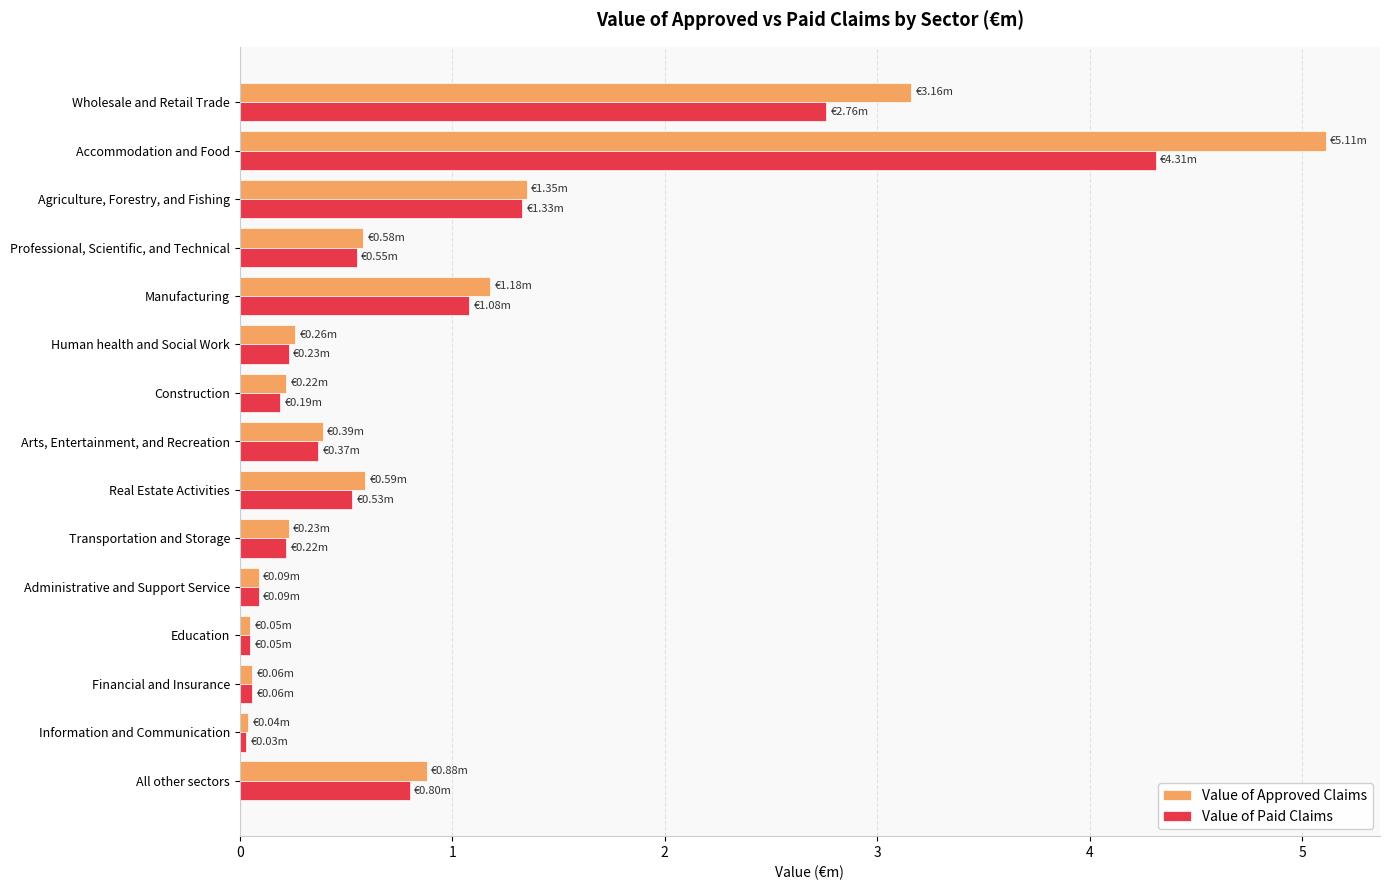

What are all the series names shown in the legend?

Value of Approved Claims, Value of Paid Claims